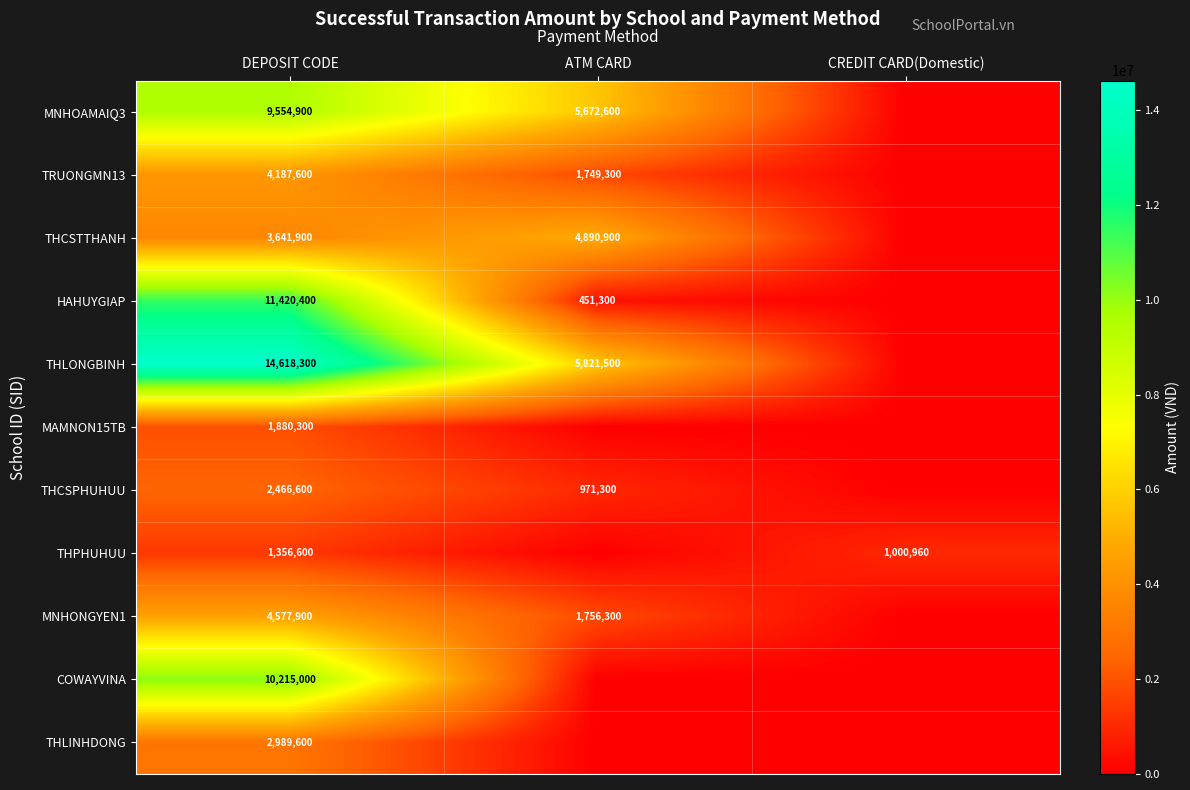

At which category does the chart reach its minimum across all series?

CREDIT CARD(Domestic)